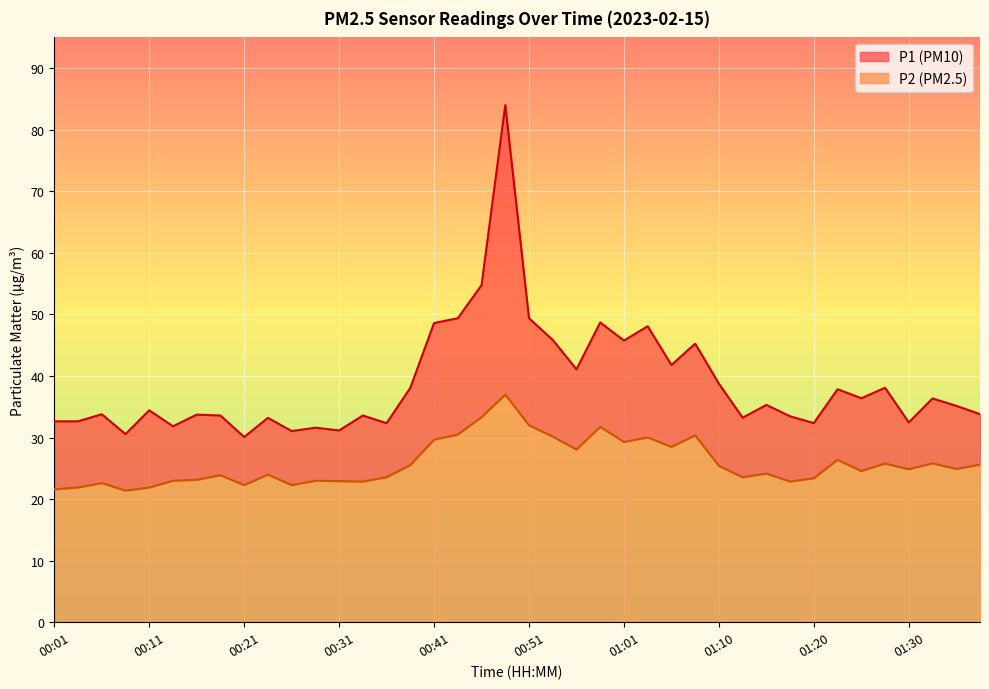

How many interior local valleys does the P1 series have?

13